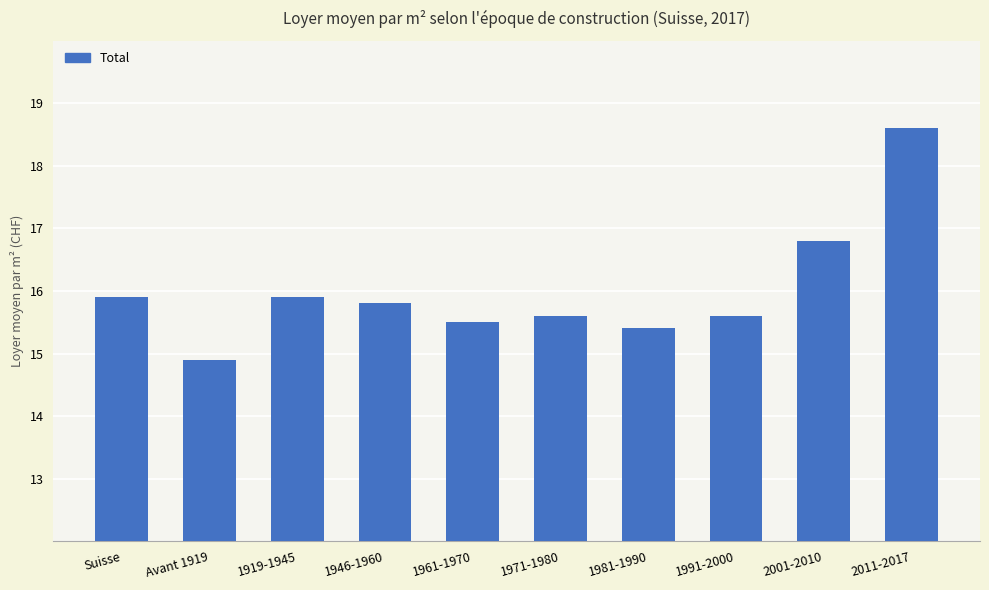

Reading left to right, transcribe all the data shown in this chart.

Suisse=15.9	Avant 1919=14.9	1919-1945=15.9	1946-1960=15.8	1961-1970=15.5	1971-1980=15.6	1981-1990=15.4	1991-2000=15.6	2001-2010=16.8	2011-2017=18.6